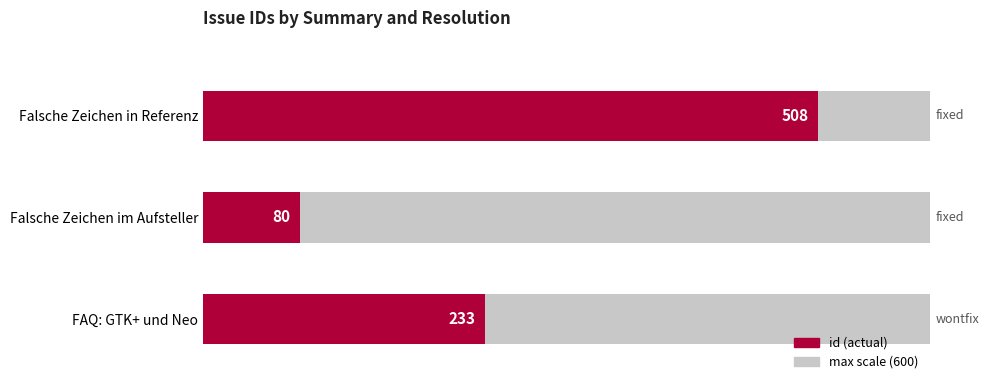

What is the average value?

274